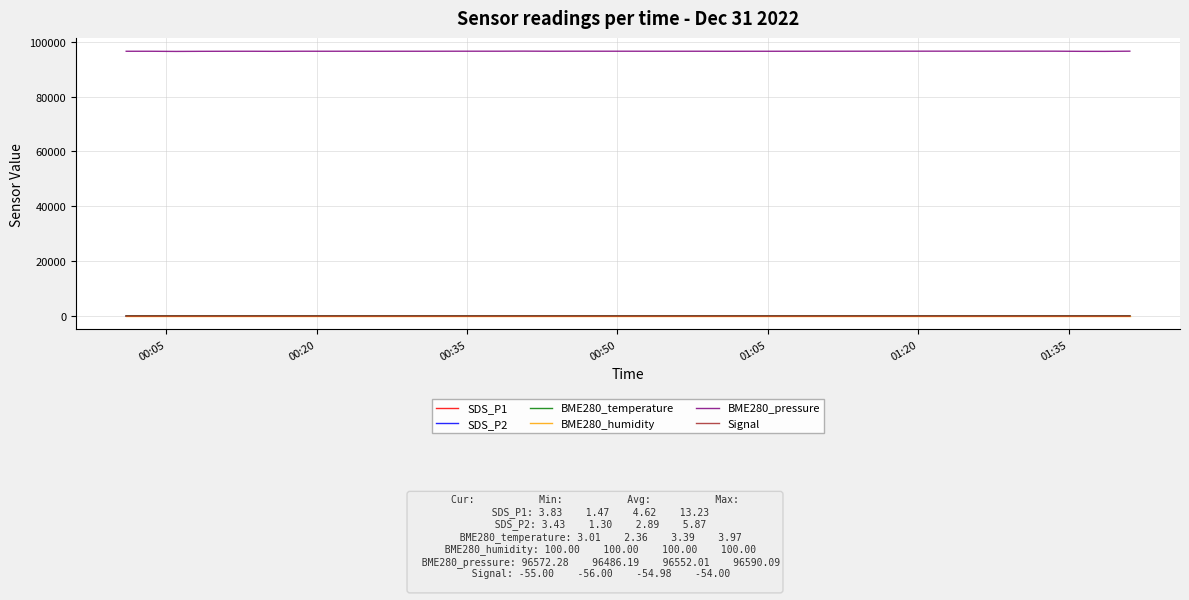

Which series has the largest range (max minus min)?

BME280_pressure